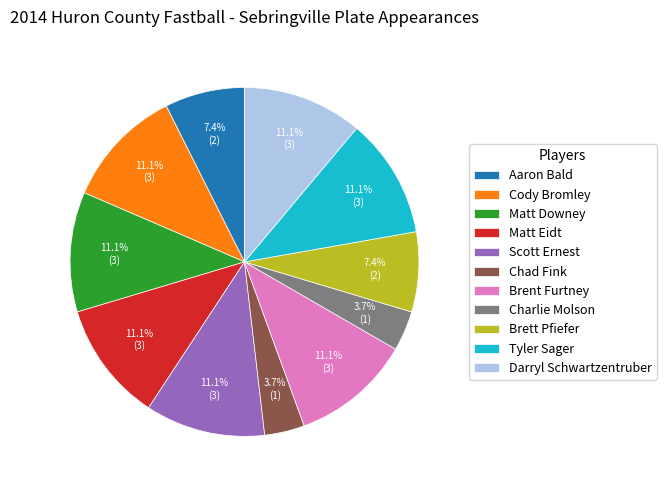

To the nearest percent, what portion does Brent Furtney represent?

11%